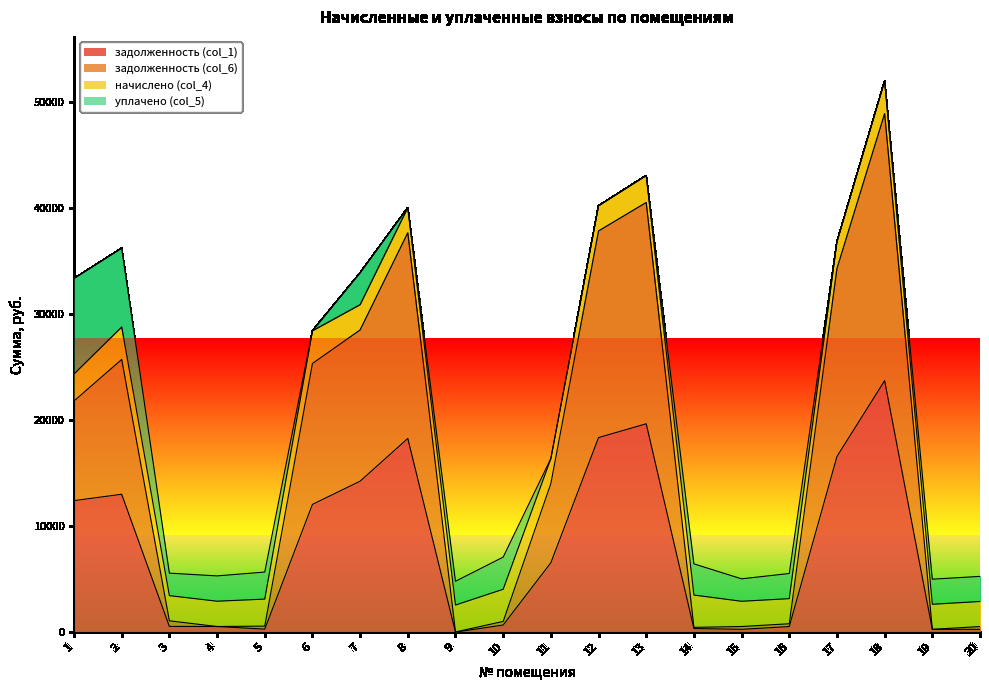

What is the approximate value of задолженность (col_6) at 8?

37651.9